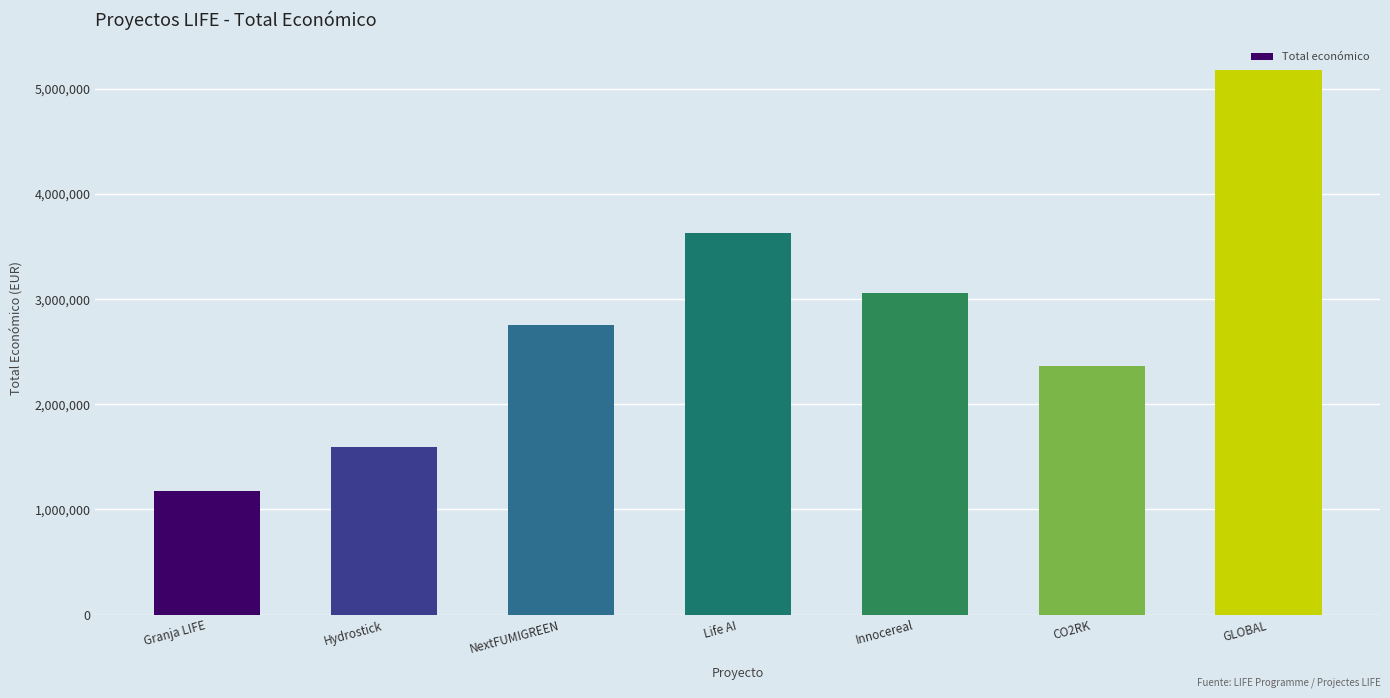

Between NextFUMIGREEN and CO2RK, which is larger?

NextFUMIGREEN